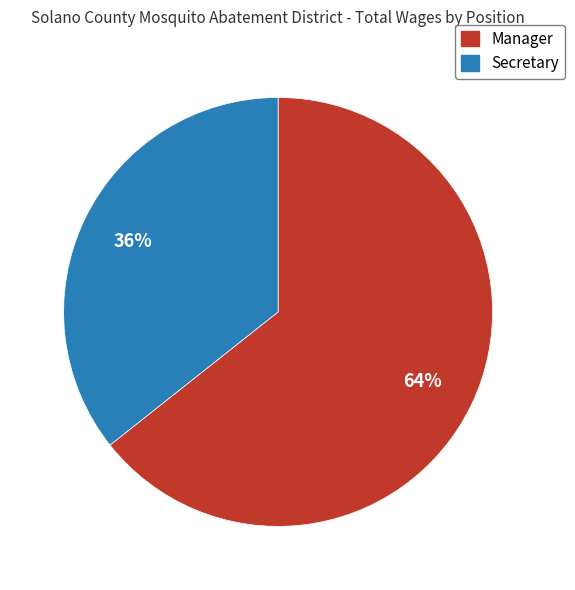

To the nearest percent, what portion does Manager represent?

64%